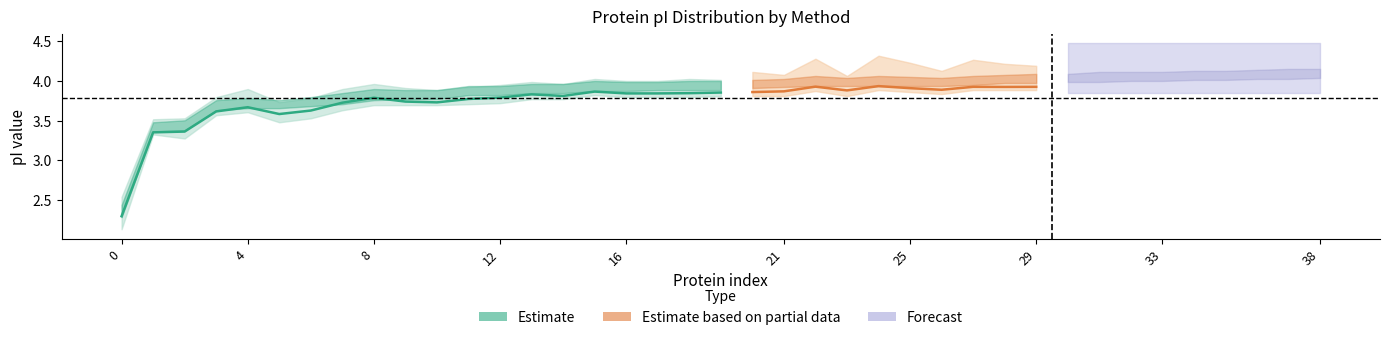

What is the average value of the Avg_pI series?

3.8